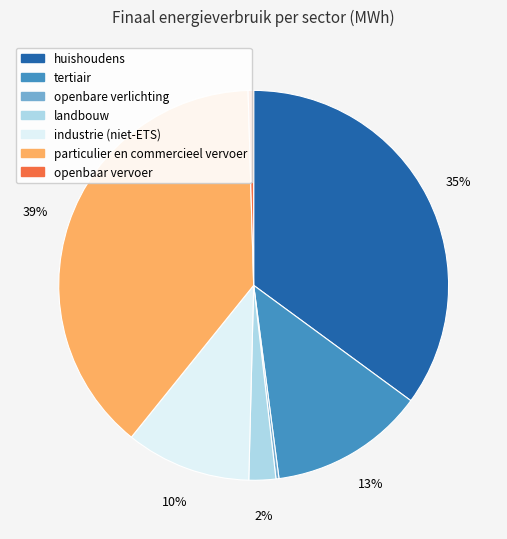

What is the largest slice in the pie chart?

particulier en commercieel vervoer